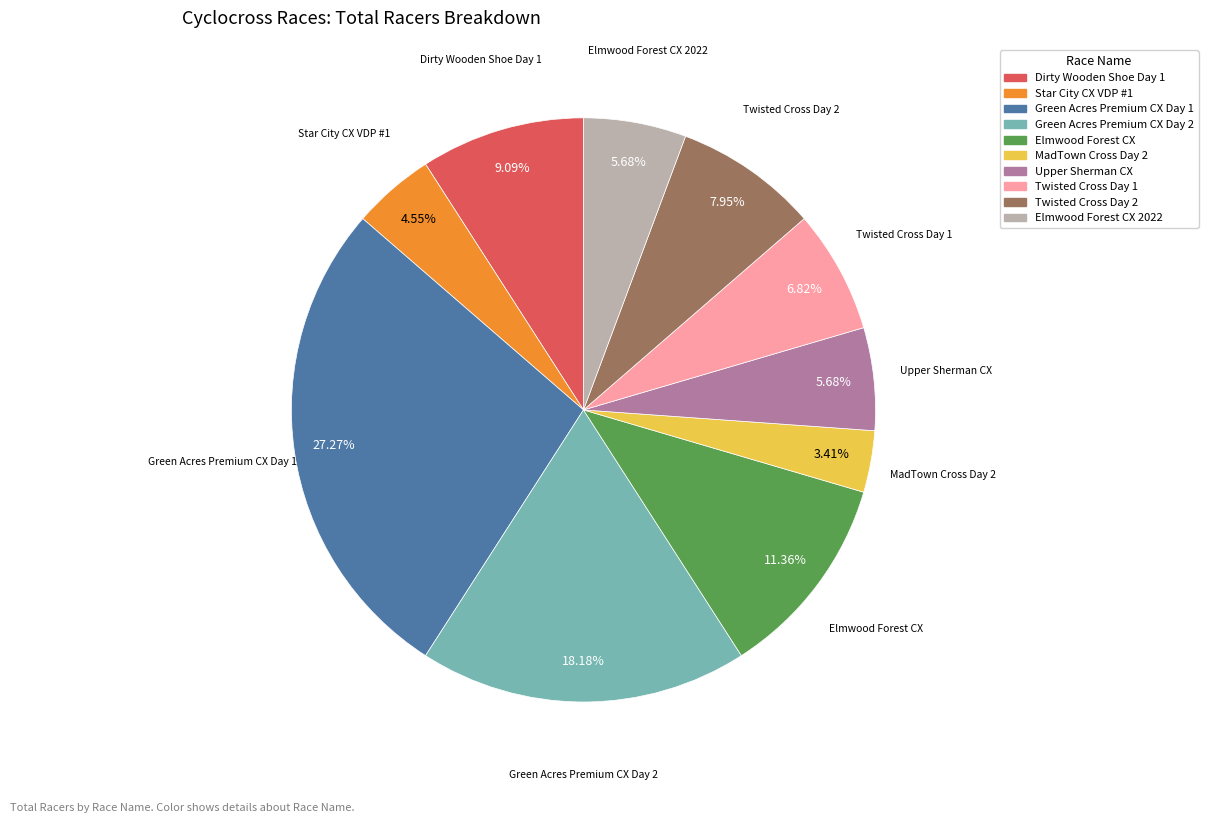

Is there any slice that represents more than half of the pie?

No